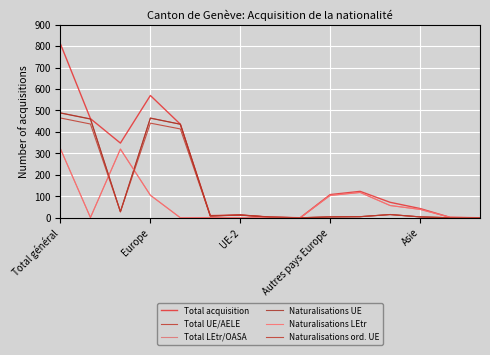

Does the chart display data point markers on the line(s)?

No